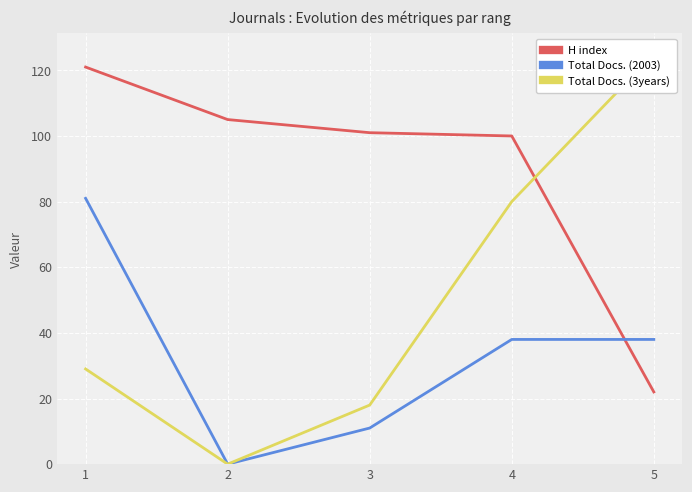

True or false: H index has a value of 121 at 1.

True